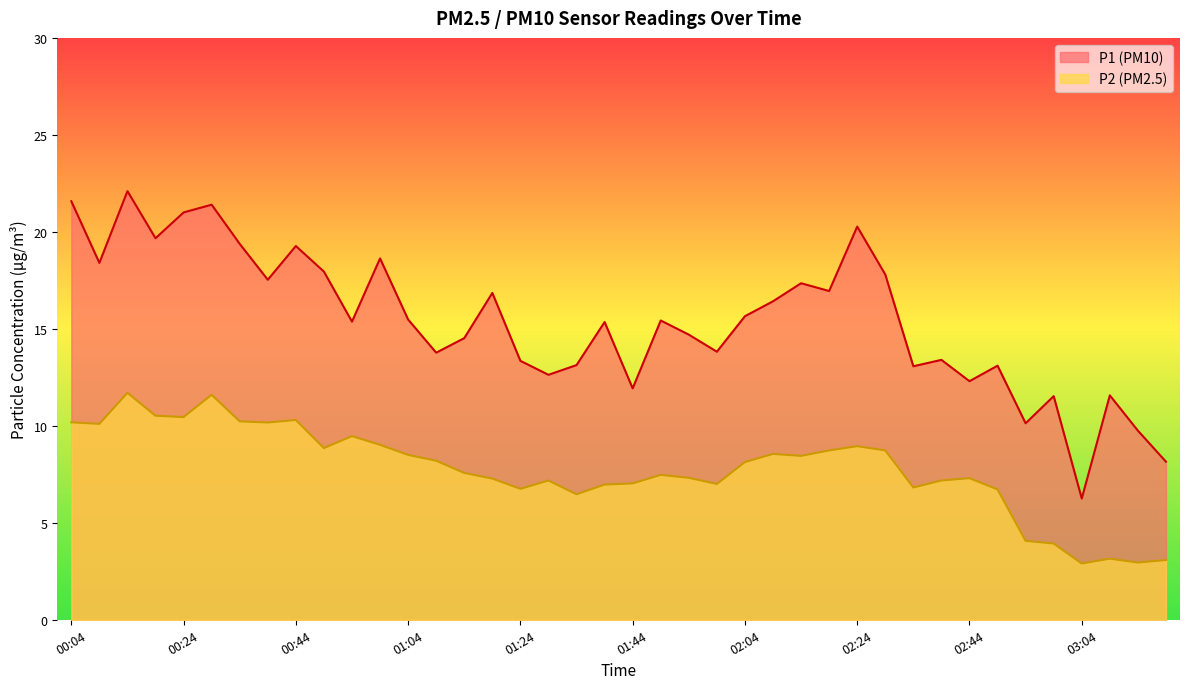

What is the total value across all series at 03:04?

9.2